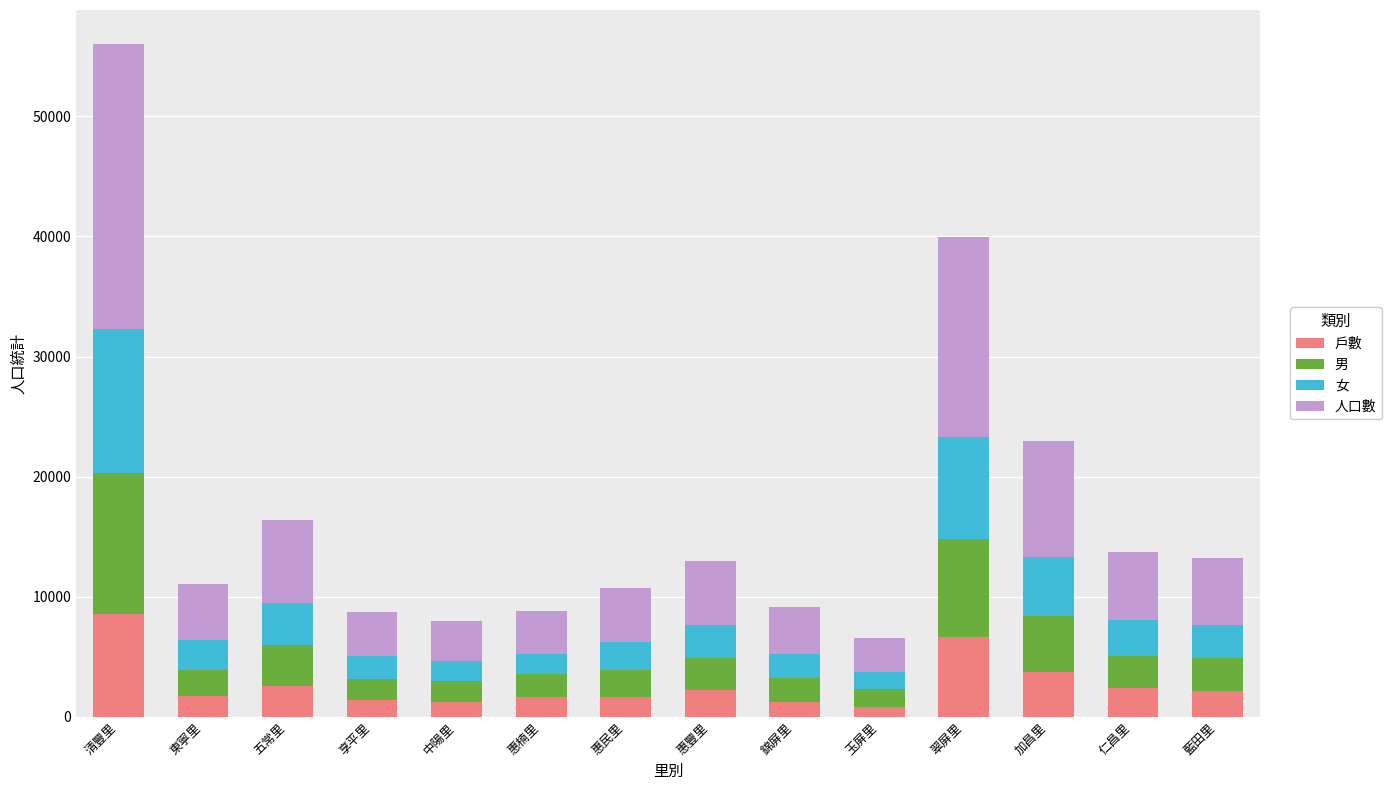

What is the highest value of the 戶數 series?

8598